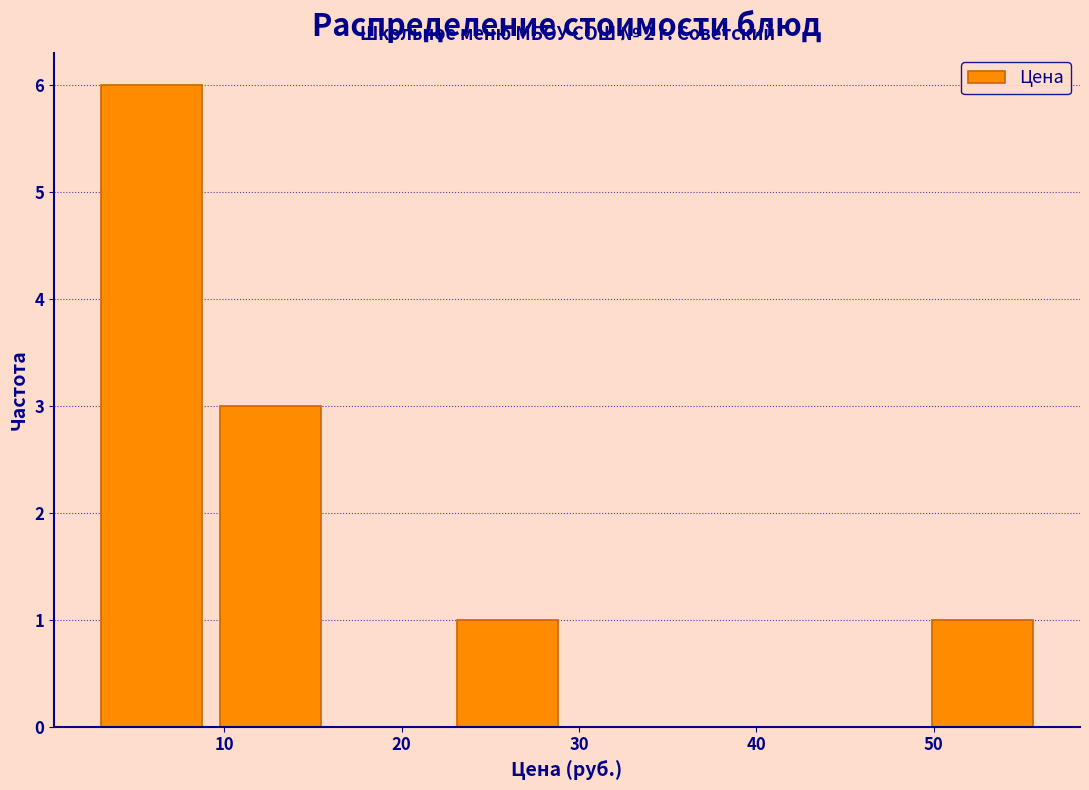

Which range on the x-axis has the tallest bar?

3 to 9